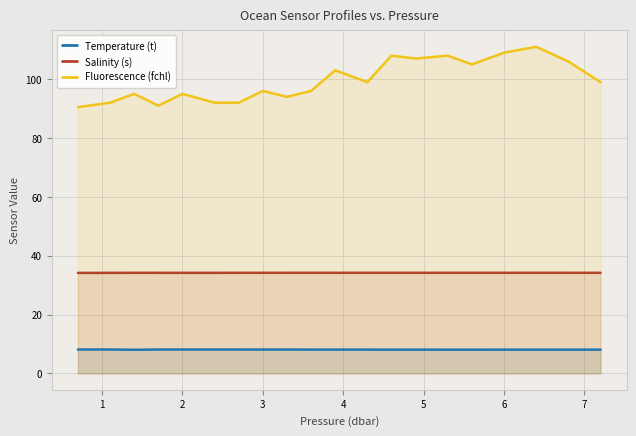

List the series in order of their overall mean, highest first.

Fluorescence (fchl), Salinity (s), Temperature (t)